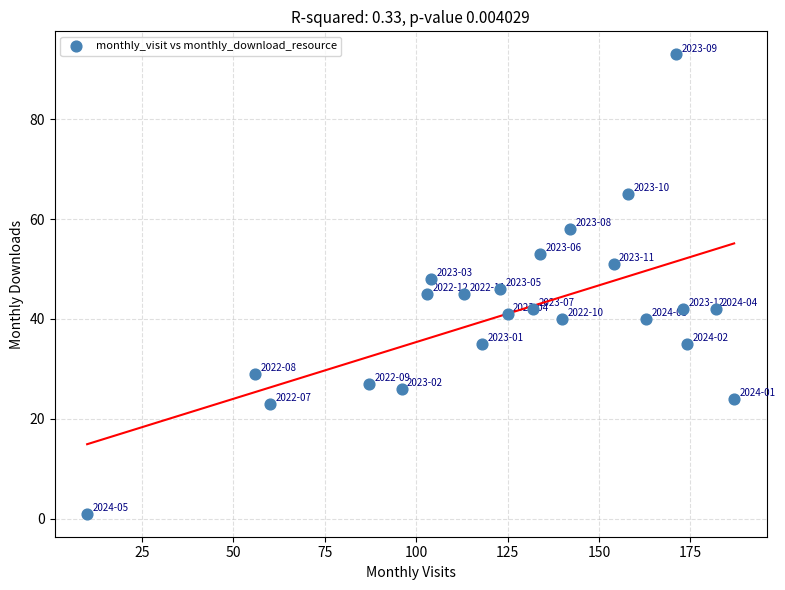

What is the range of X values (max minus min)?

177